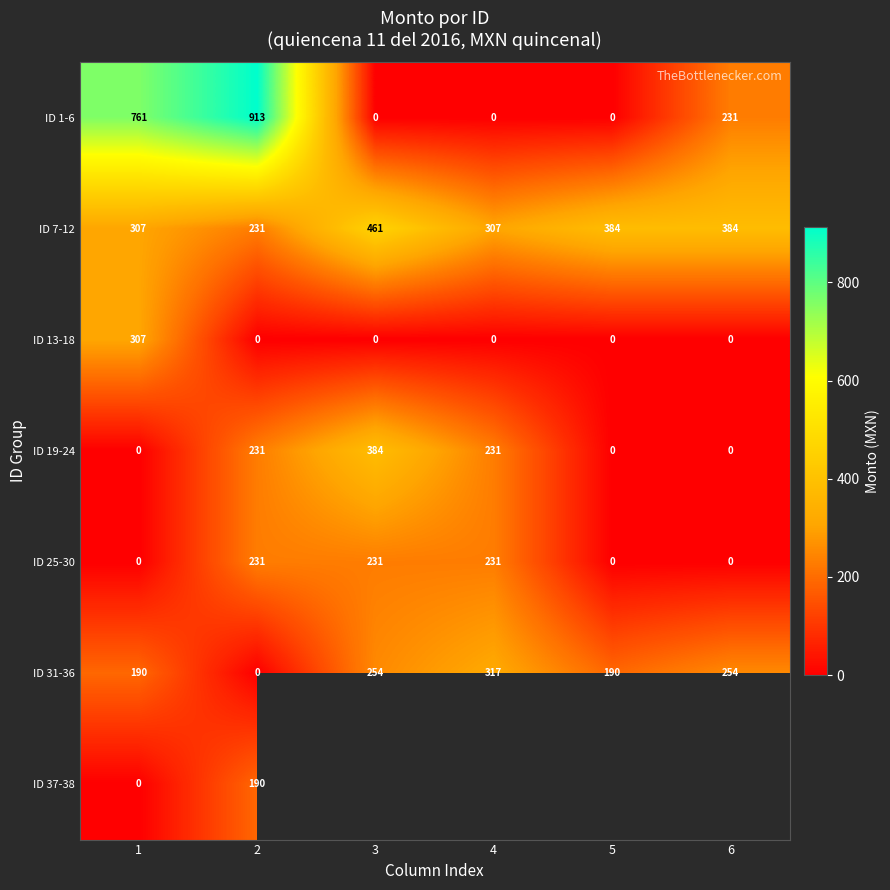

Is the value of ID 31-36 at 5 greater than the value of ID 25-30 at 2?

No